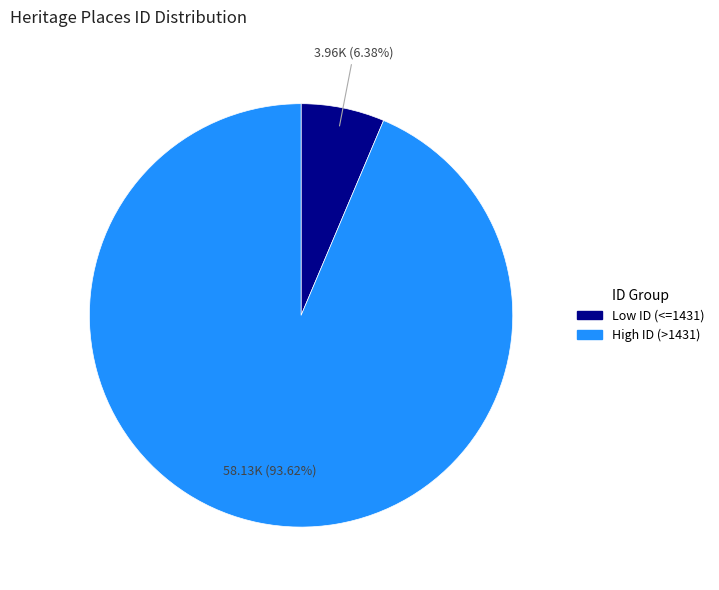

Does any single category account for the majority?

Yes